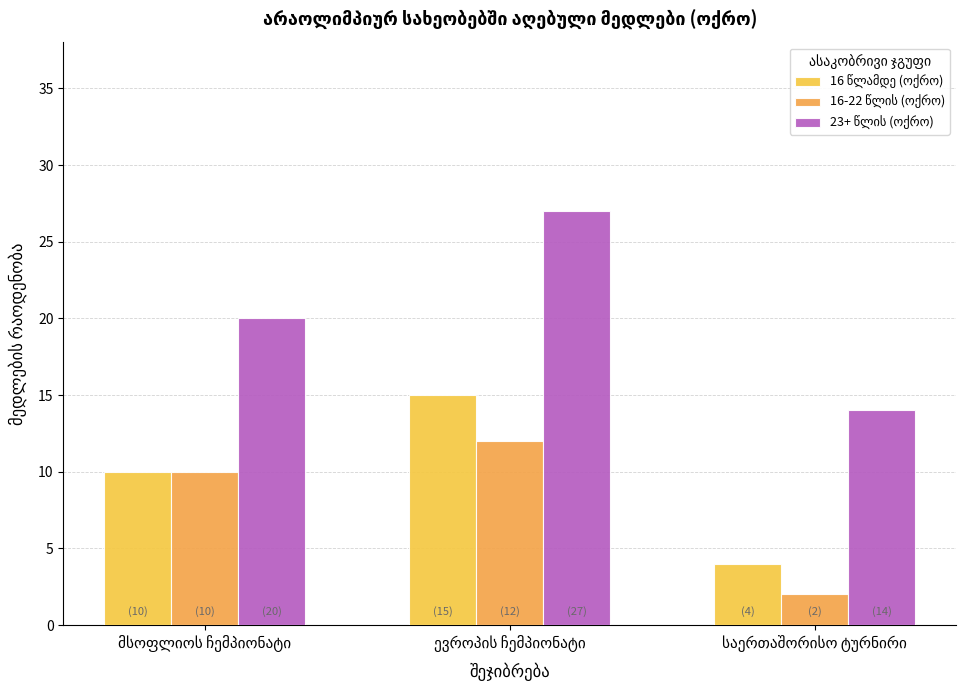

Reading left to right, transcribe all the data shown in this chart.

16 წლამდე (ოქრო): მსოფლიოს ჩემპიონატი=10	ევროპის ჩემპიონატი=15	საერთაშორისო ტურნირი=4
16-22 წლის (ოქრო): მსოფლიოს ჩემპიონატი=10	ევროპის ჩემპიონატი=12	საერთაშორისო ტურნირი=2
23+ წლის (ოქრო): მსოფლიოს ჩემპიონატი=20	ევროპის ჩემპიონატი=27	საერთაშორისო ტურნირი=14